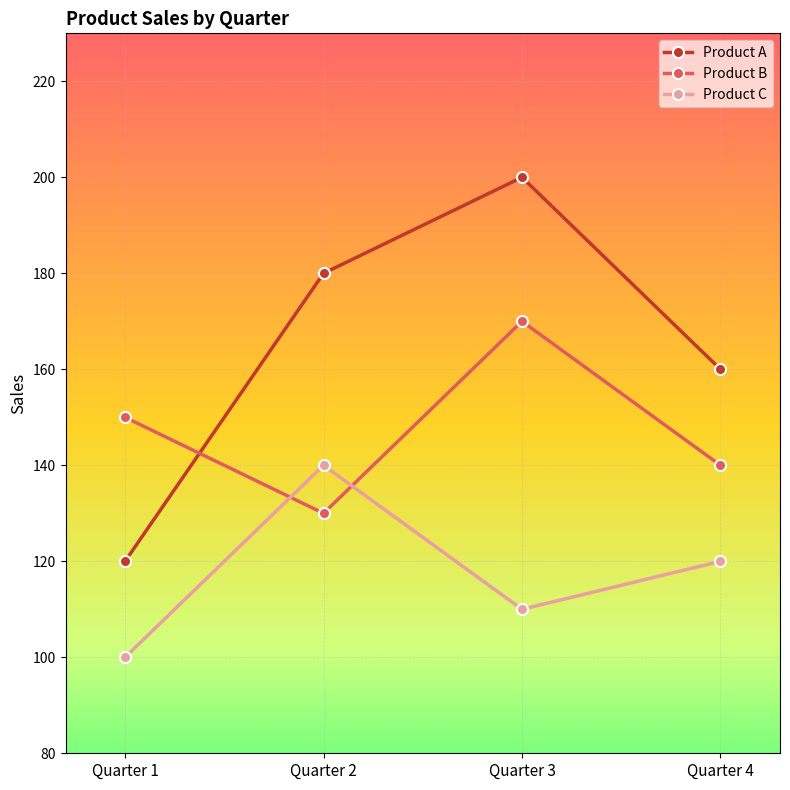

True or false: Product A has more than 2 interior local peaks.

False